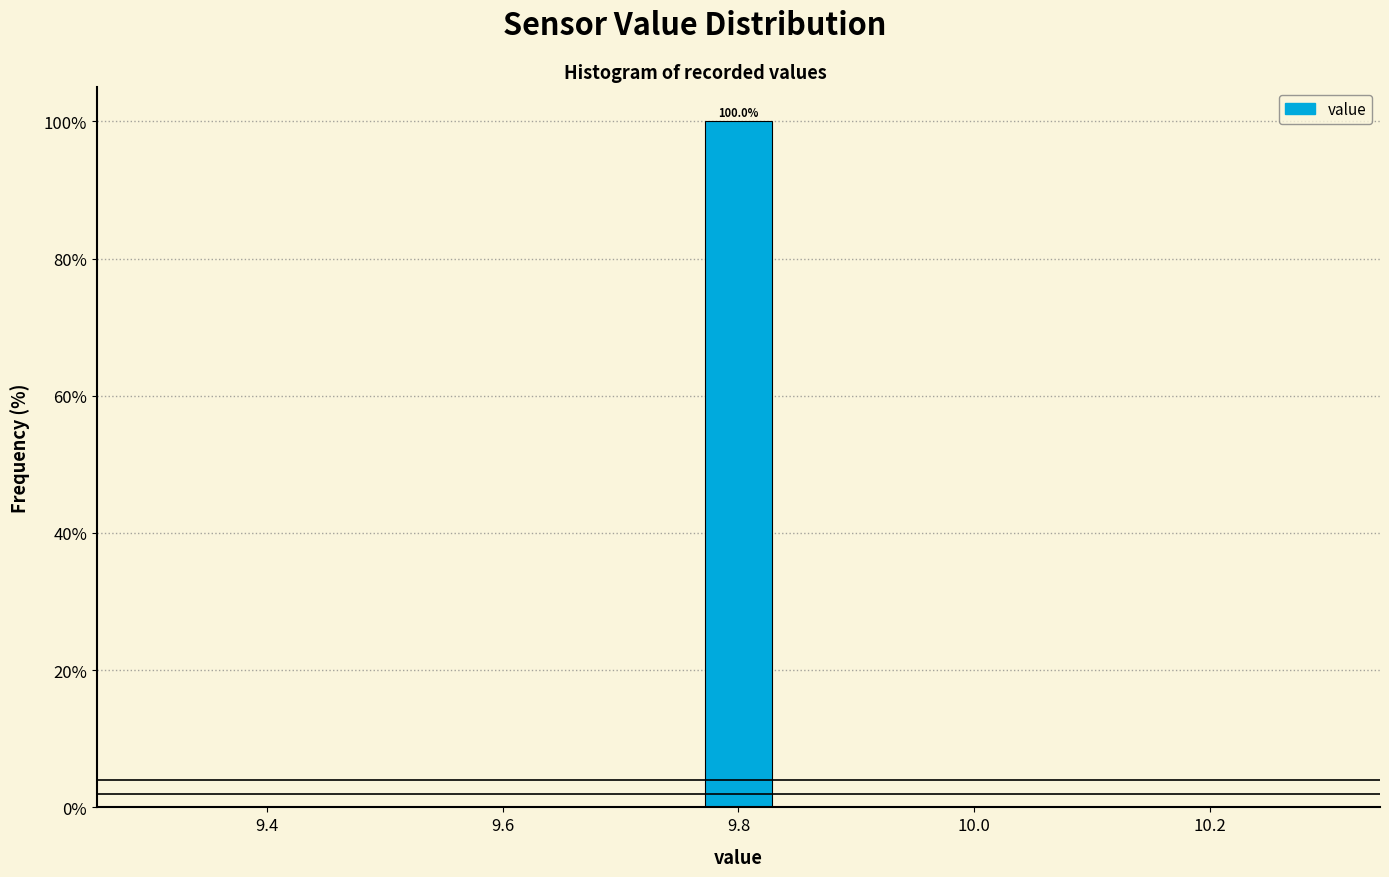

Around what value on the x-axis is the tallest bar? Give the approximate position of its centre, as read against the axis.

9.80